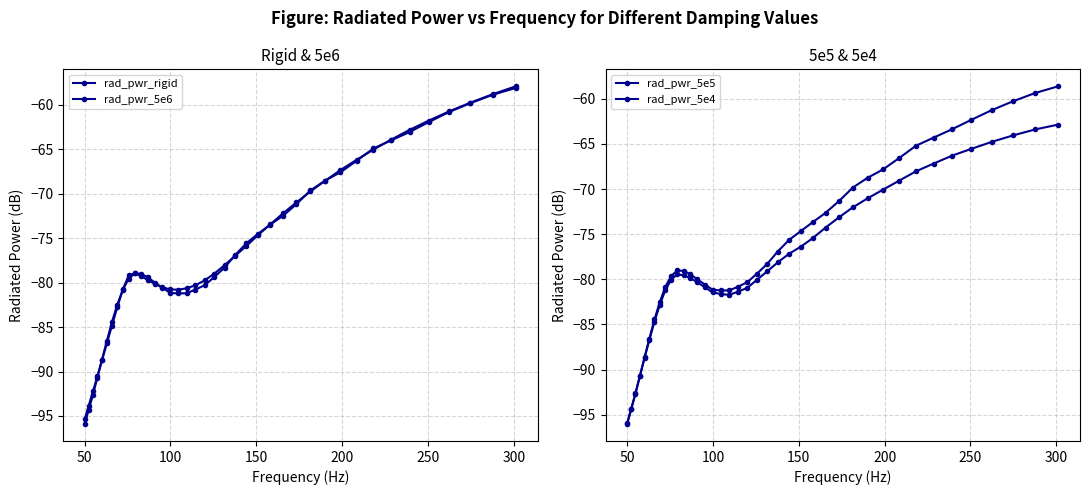

The value of rad_pwr_5e4 at 200 is -28.0. True or false?

False